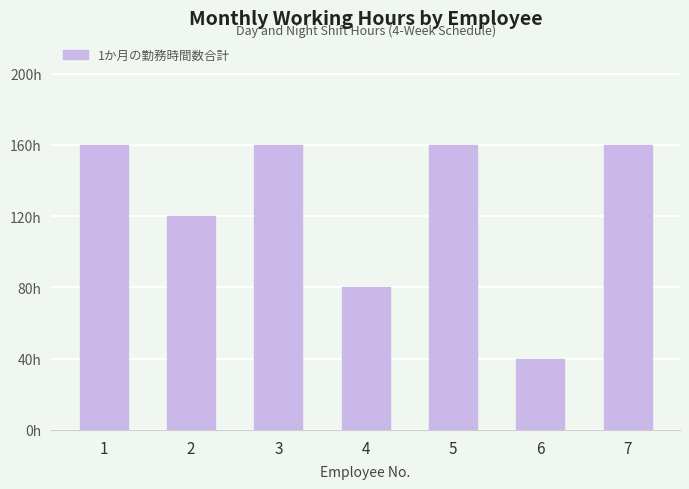

What is the value of the 7th bar from the left?

160